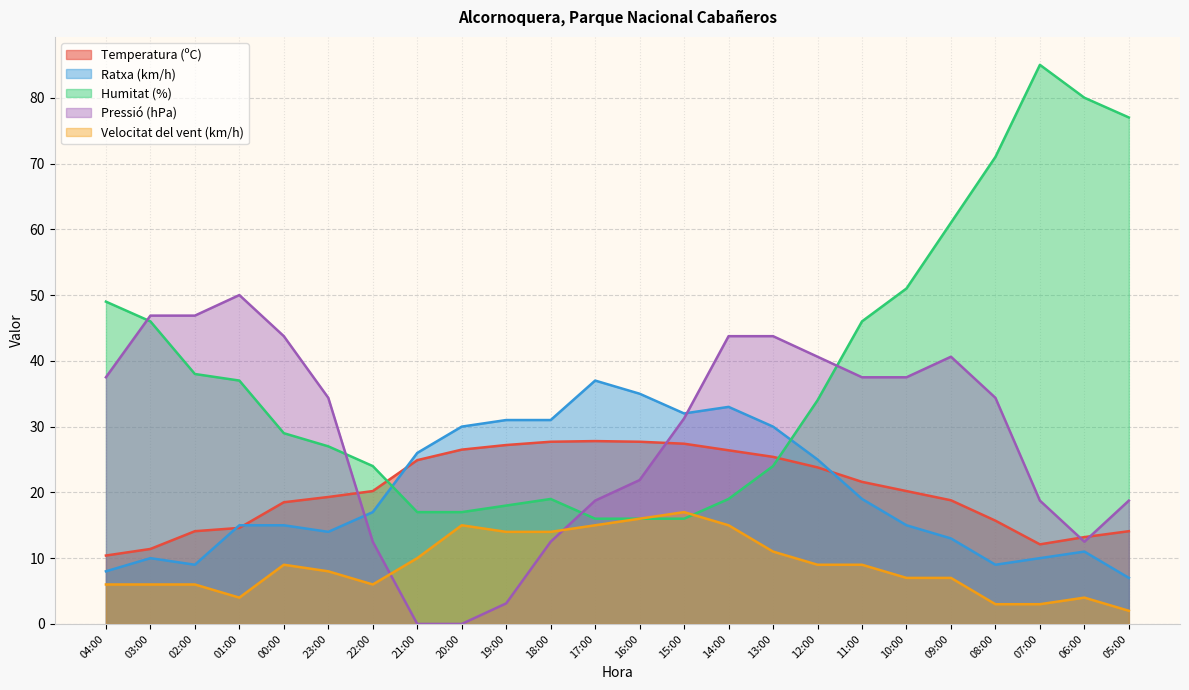

List the labels in order of Velocitat del vent (km/h) value, largest first.

15:00, 16:00, 20:00, 17:00, 14:00, 19:00, 18:00, 13:00, 21:00, 00:00, 12:00, 11:00, 23:00, 10:00, 09:00, 04:00, 03:00, 02:00, 22:00, 01:00, 06:00, 08:00, 07:00, 05:00